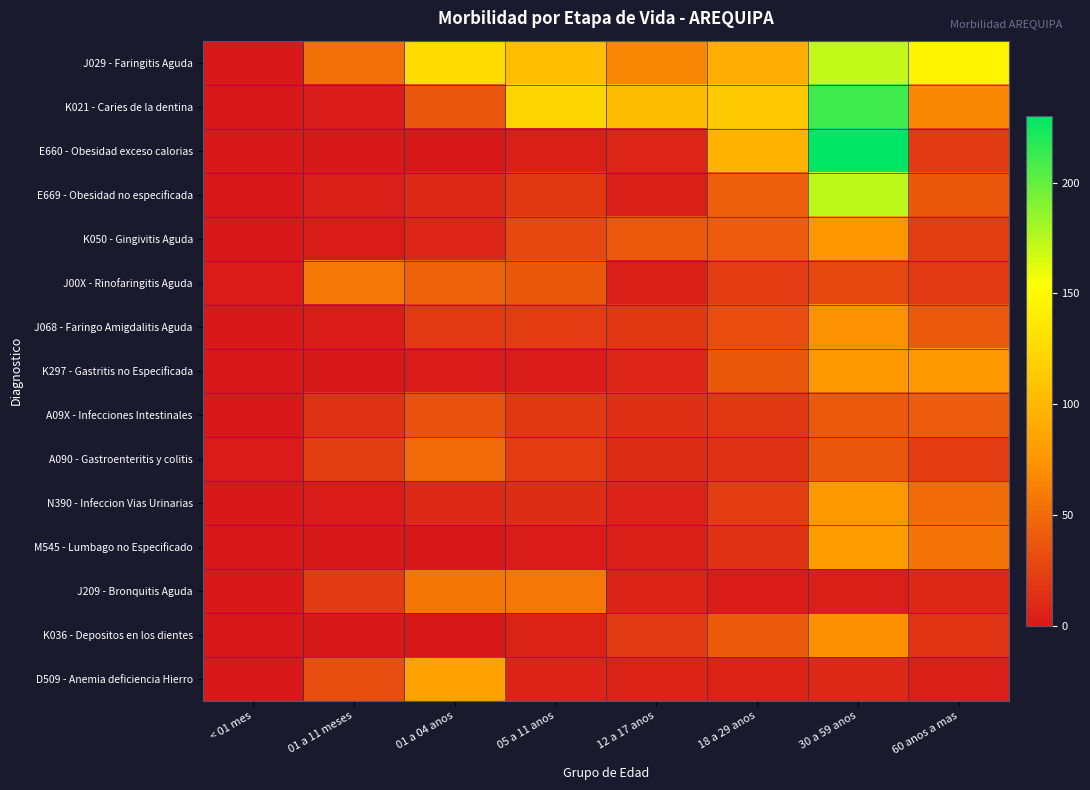

How many categories are shown in the chart?

8